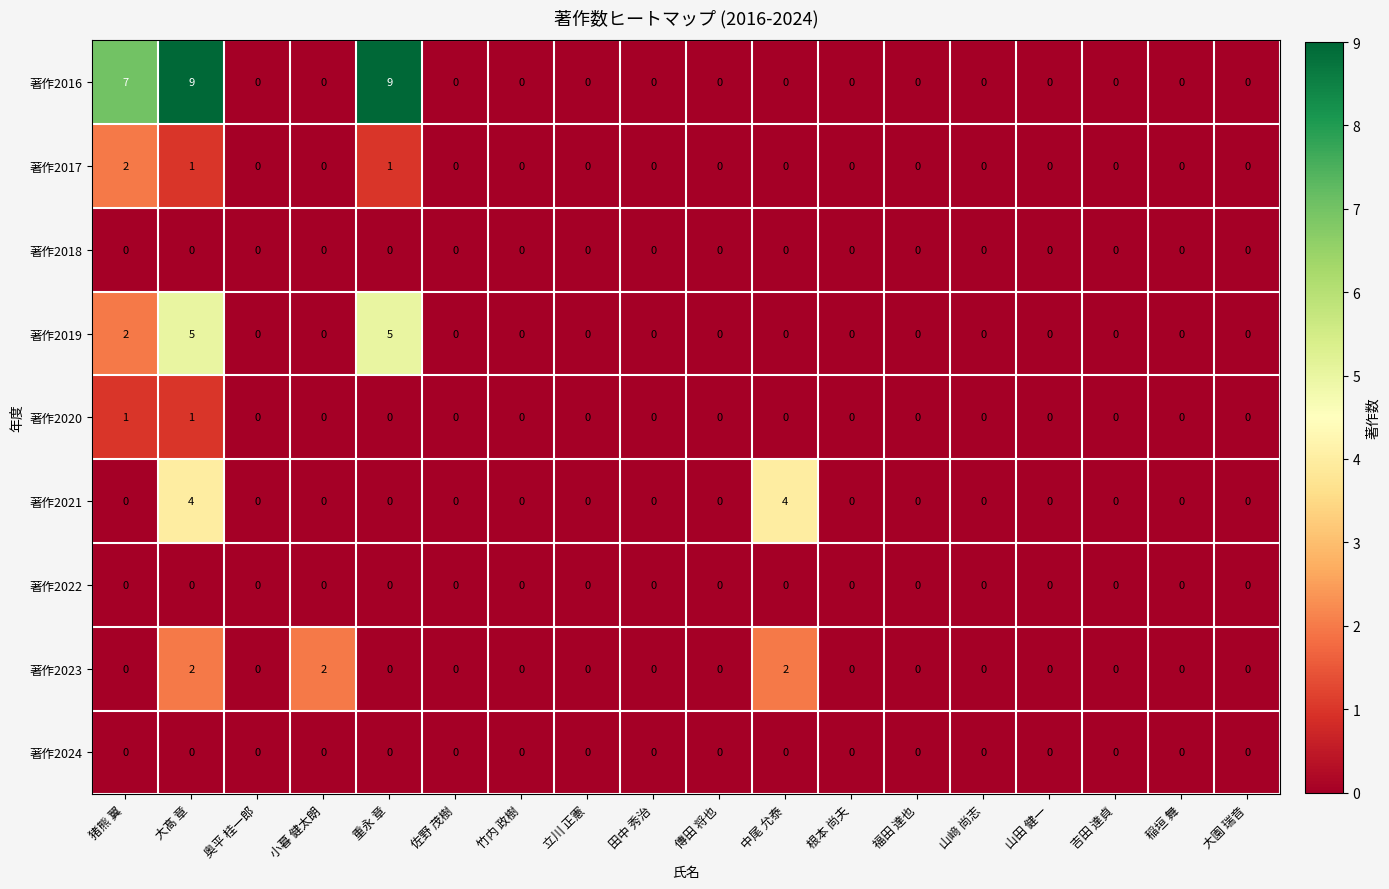

Which series has the widest spread of values?

著作2016